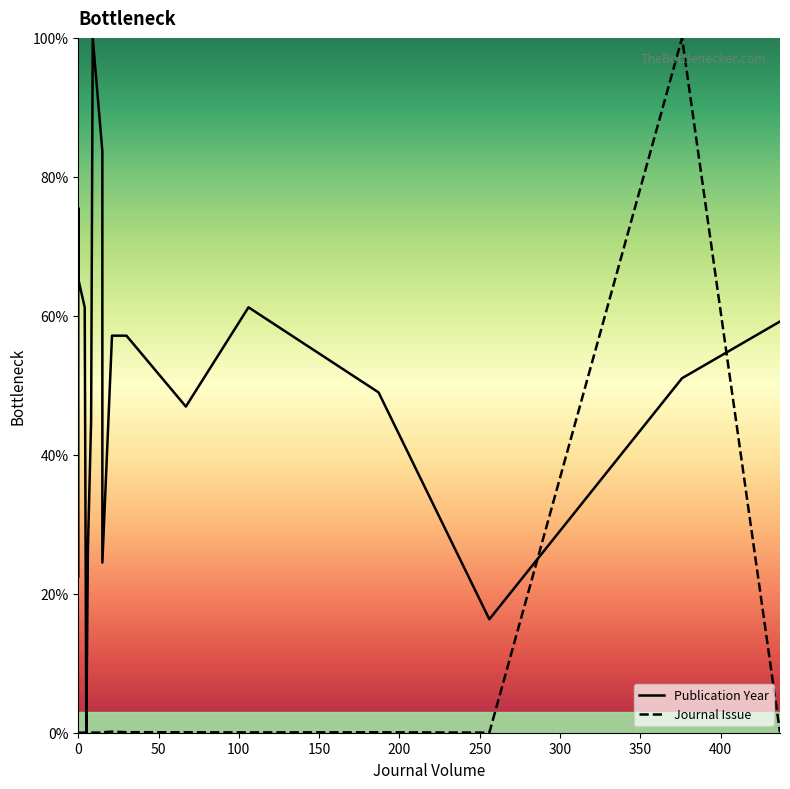

True or false: there are more than 1 points higher than both neighbors.

True